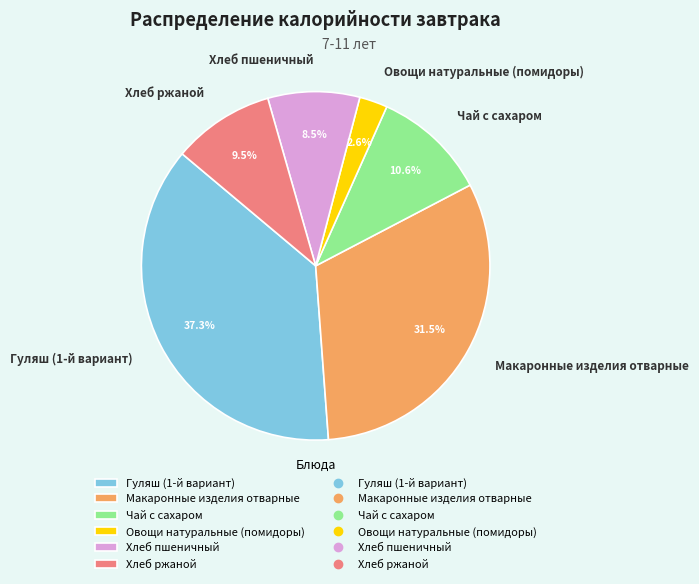

Which has a higher value, Гуляш (1-й вариант) or Овощи натуральные (помидоры)?

Гуляш (1-й вариант)